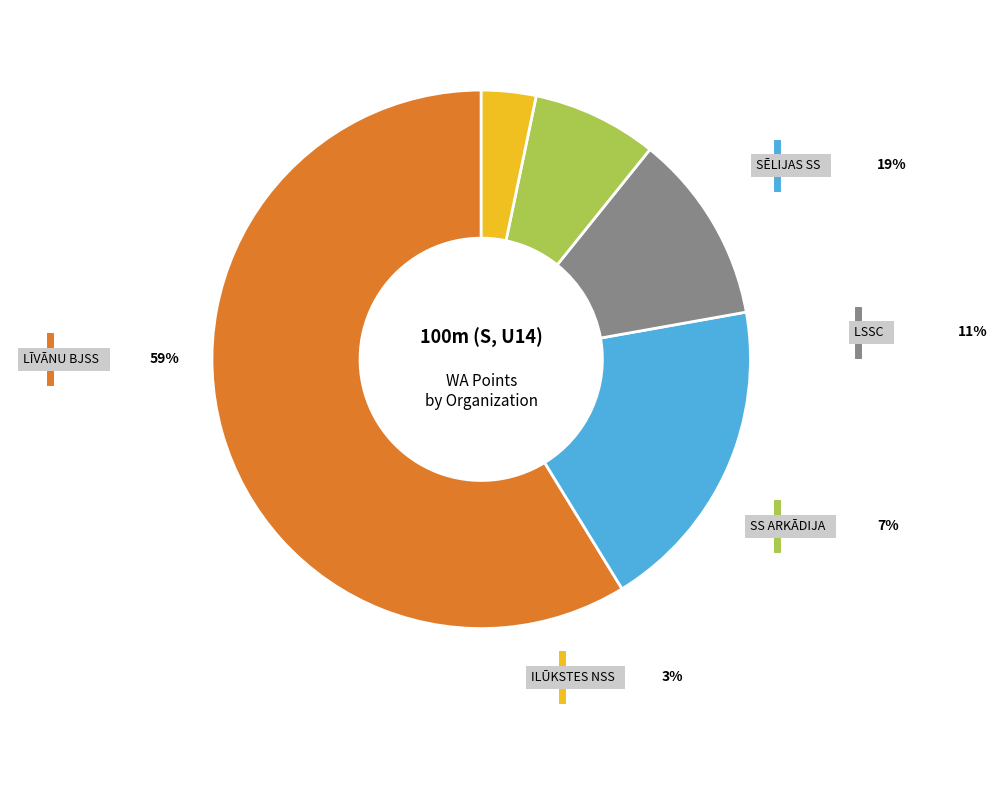

Is there a majority slice in this chart?

Yes